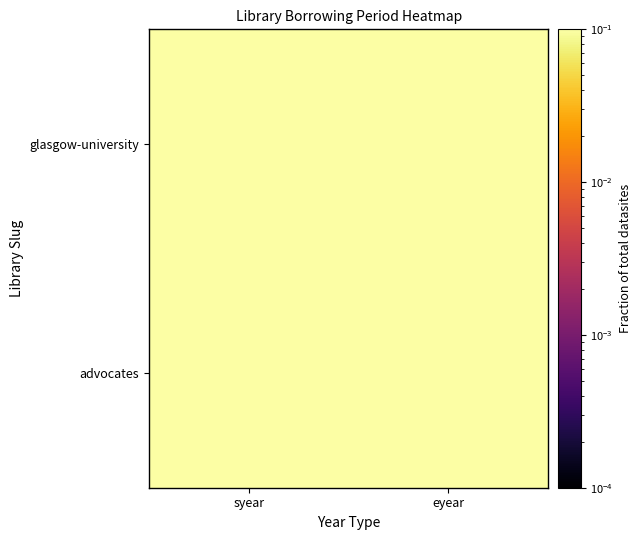

Reading left to right, transcribe all the data shown in this chart.

advocates: syear=0.3	eyear=0.3
glasgow-university: syear=0.2	eyear=0.2